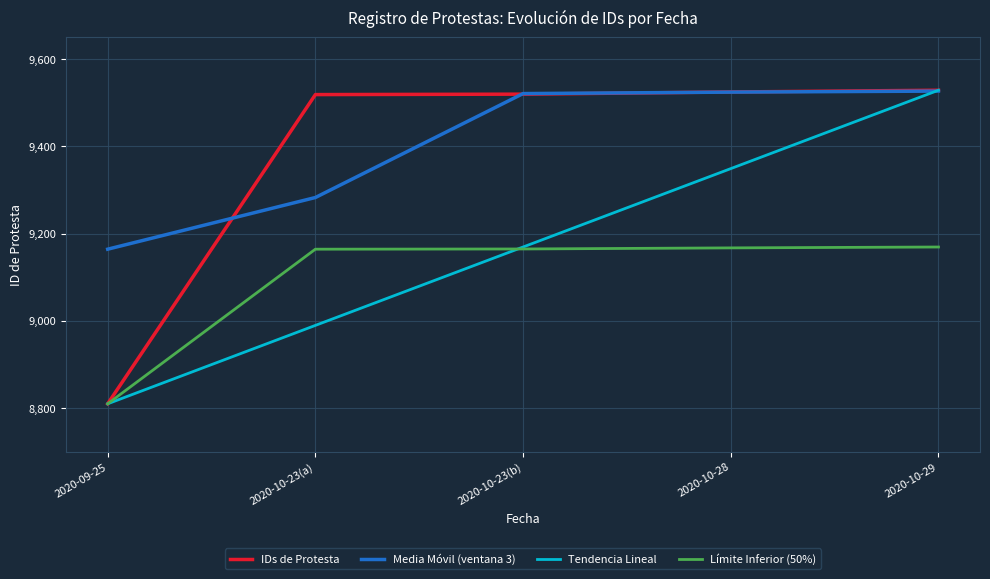

What is the smallest value displayed?

8810.0